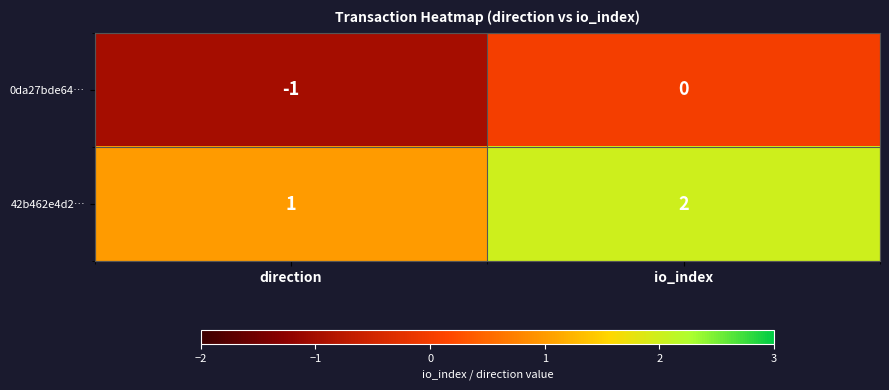

Is the value of 42b462e4d2… at io_index greater than the value of 0da27bde64… at io_index?

Yes